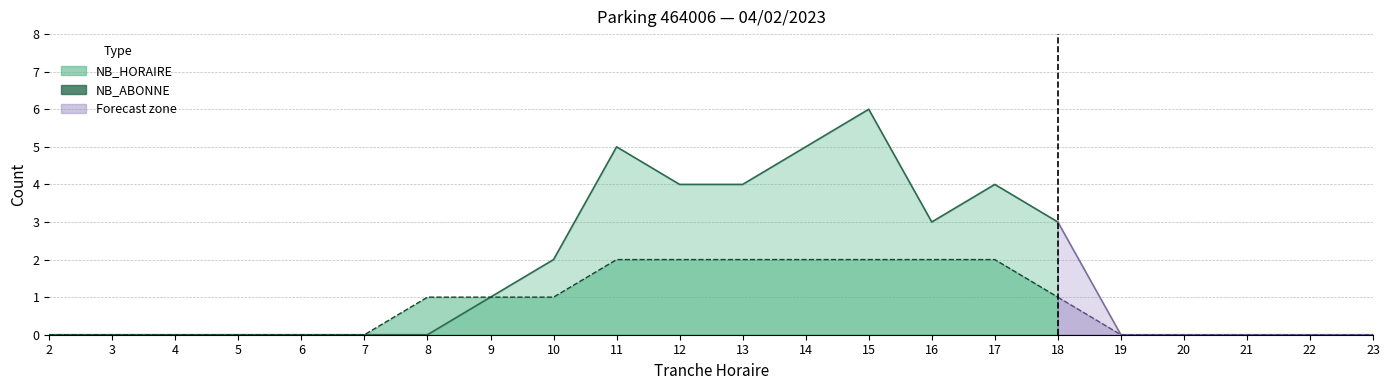

What is the difference between the NB_ABONNE values at 15 and 8?

1